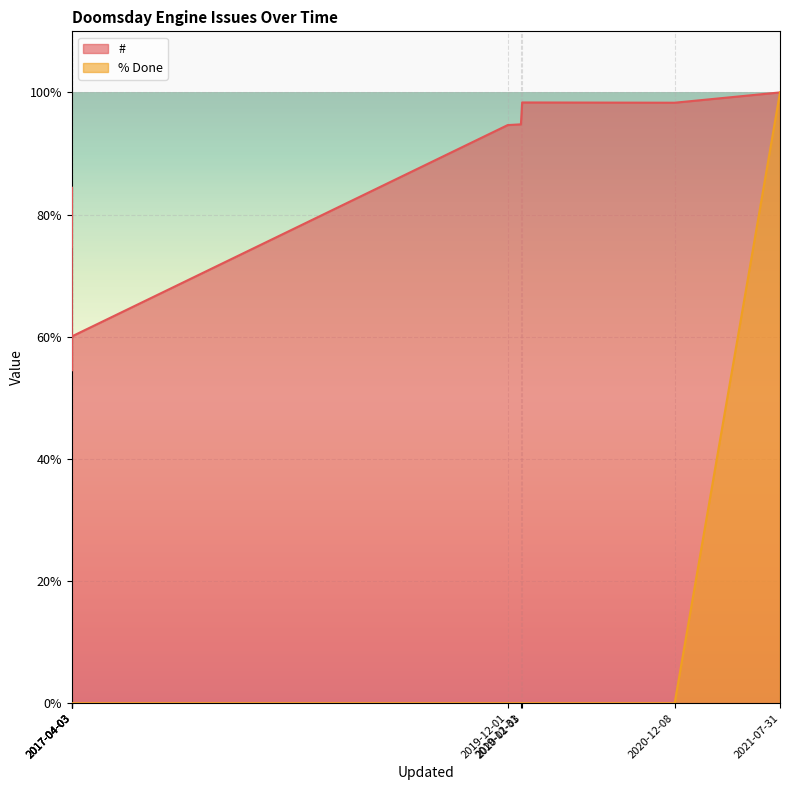

What is the difference between the maximum and minimum values?

100